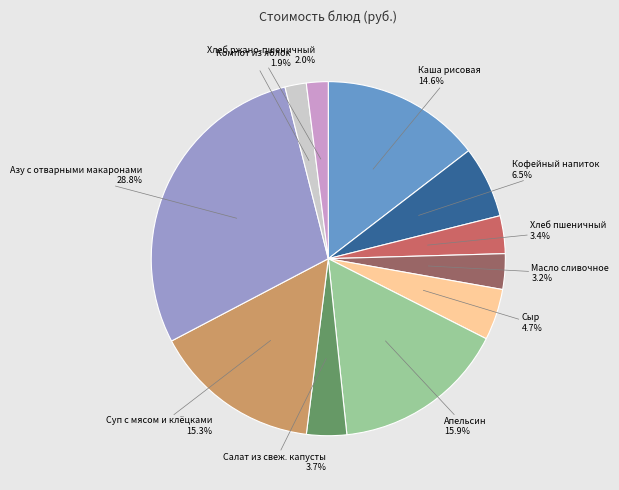

What percentage is NOT represented by Апельсин?

84.1%